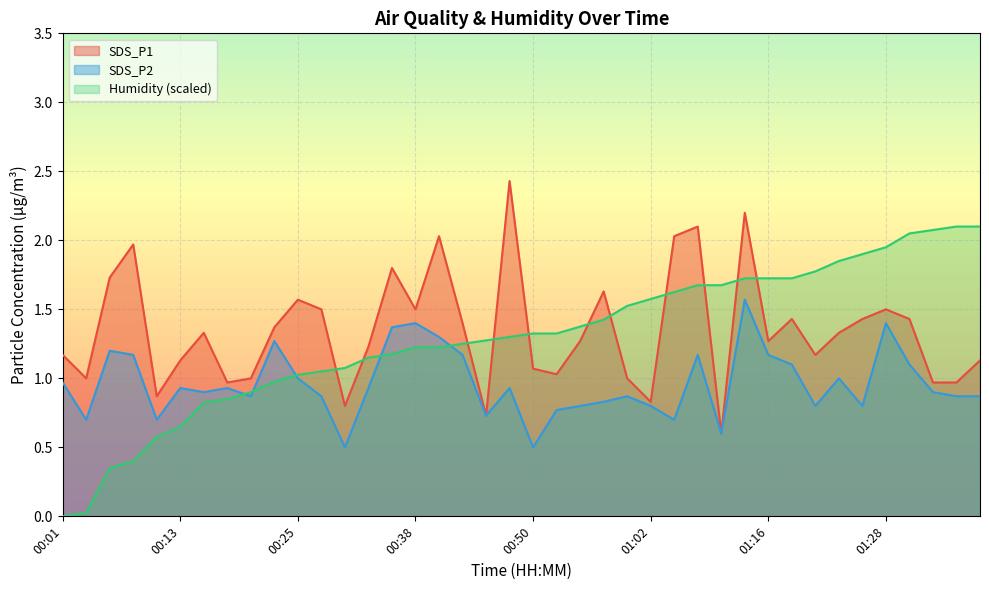

Rank the series at 00:45 from lowest to highest value.

SDS_P1, SDS_P2, Humidity